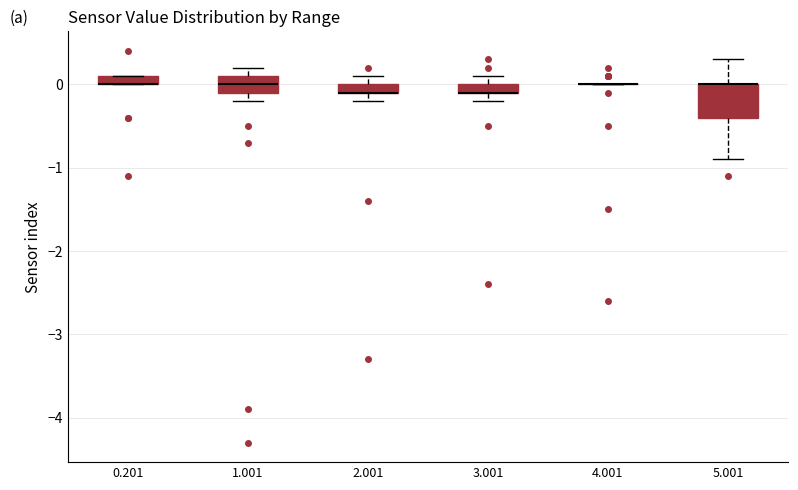

Which box is the tallest, from its lower edge to its upper edge?

5.001